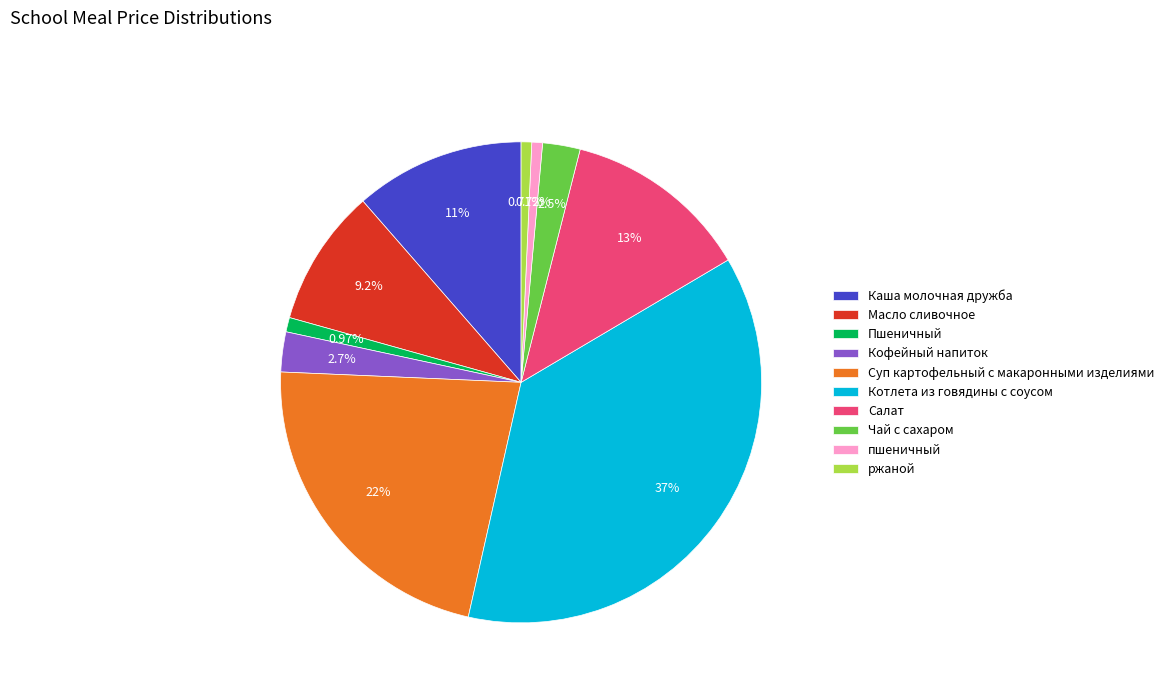

Is it true that Котлета из говядины с соусом is 31% of the pie?

False